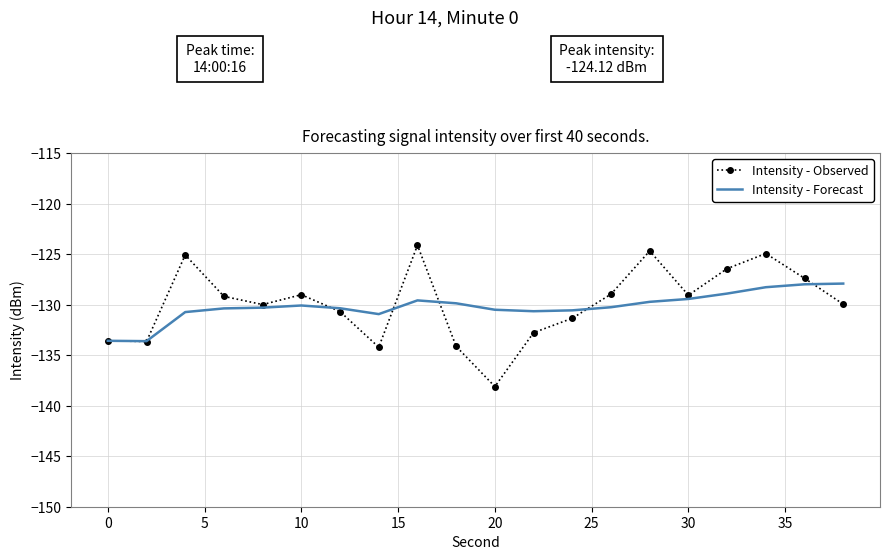

Which series has the widest spread of values?

Intensity - Observed